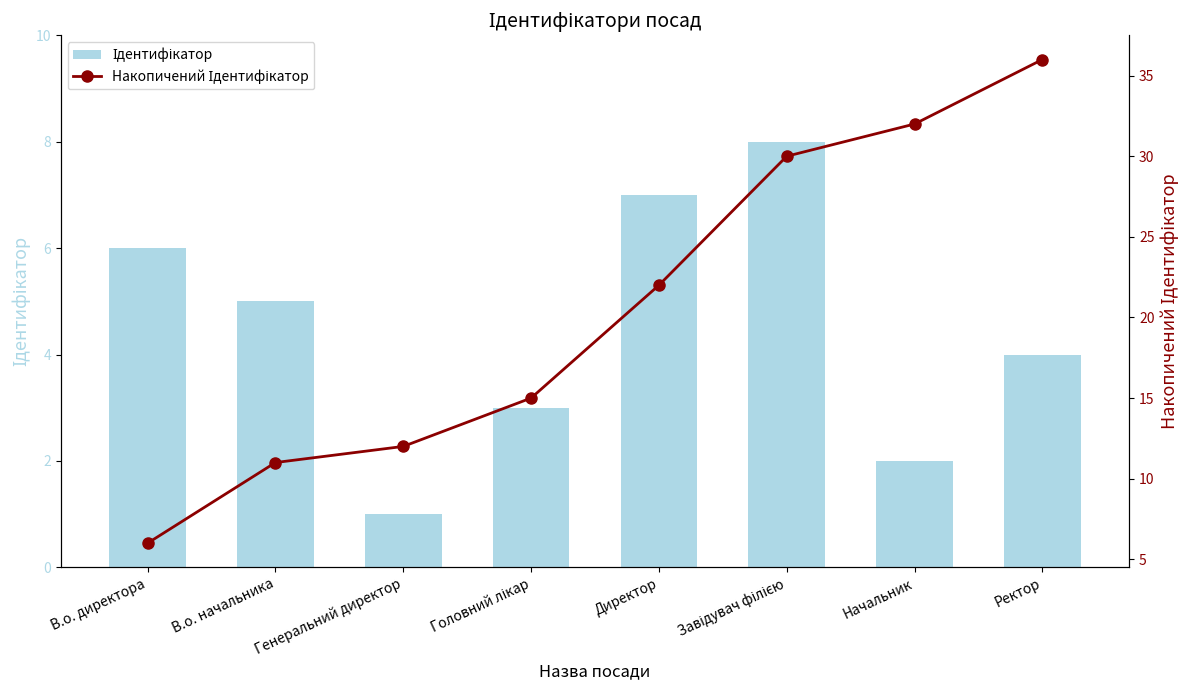

The Накопичений Ідентифікатор series shows 18 at Генеральний директор. True or false?

False